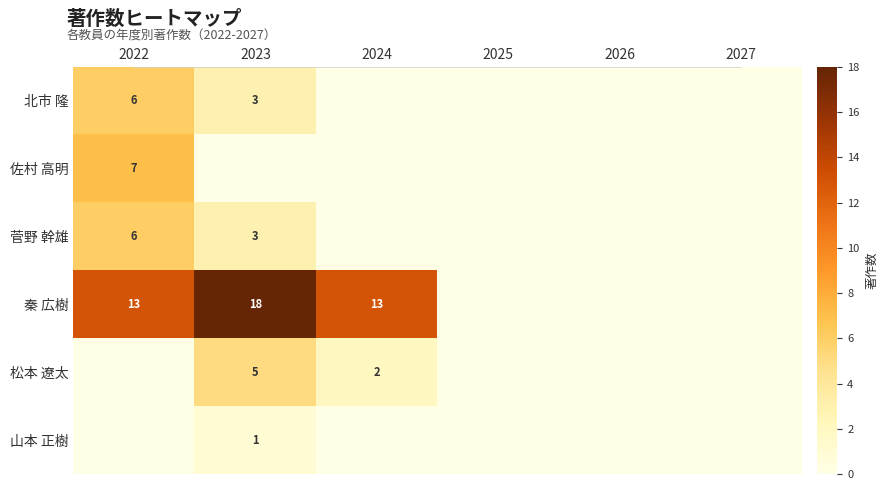

True or false: 松本 遼太 has a value of 1 at 2024.

False